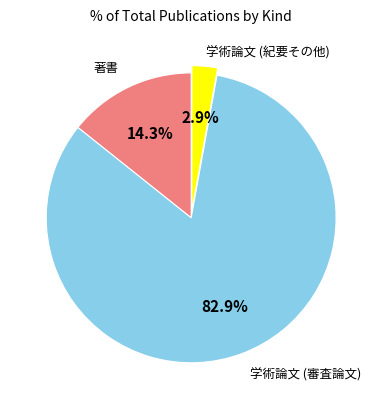

Is there a majority slice in this chart?

Yes